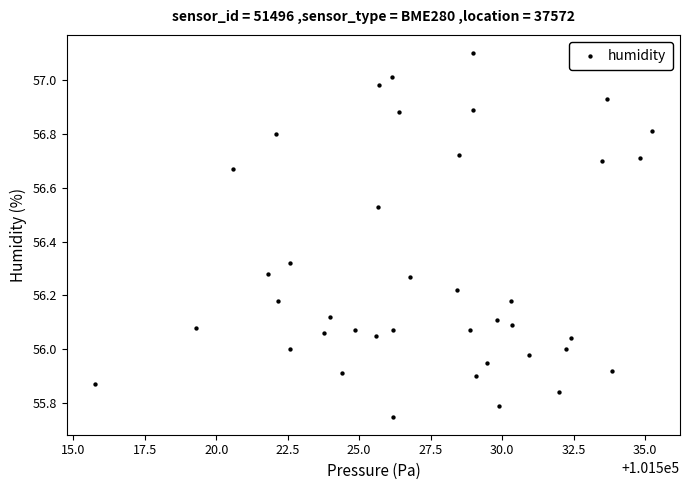

What is the range of X values (max minus min)?

19.5